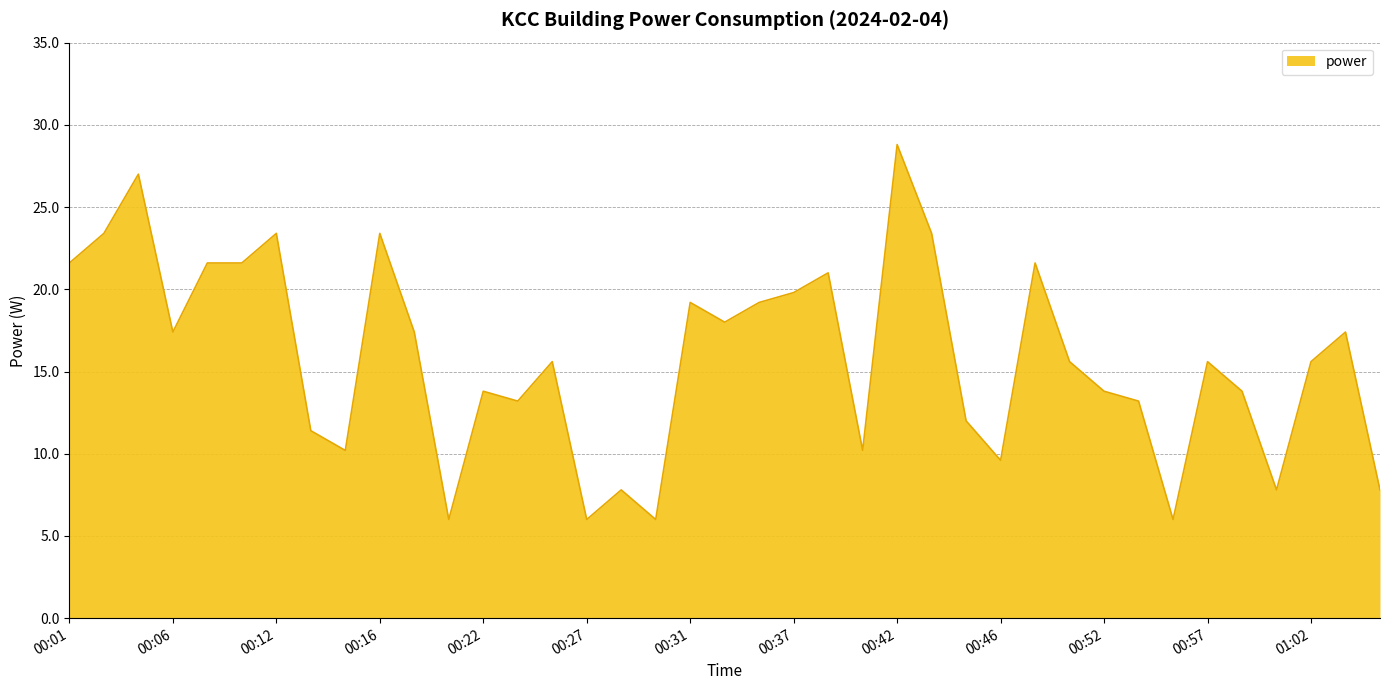

What is the minimum value shown in the chart?

6.0